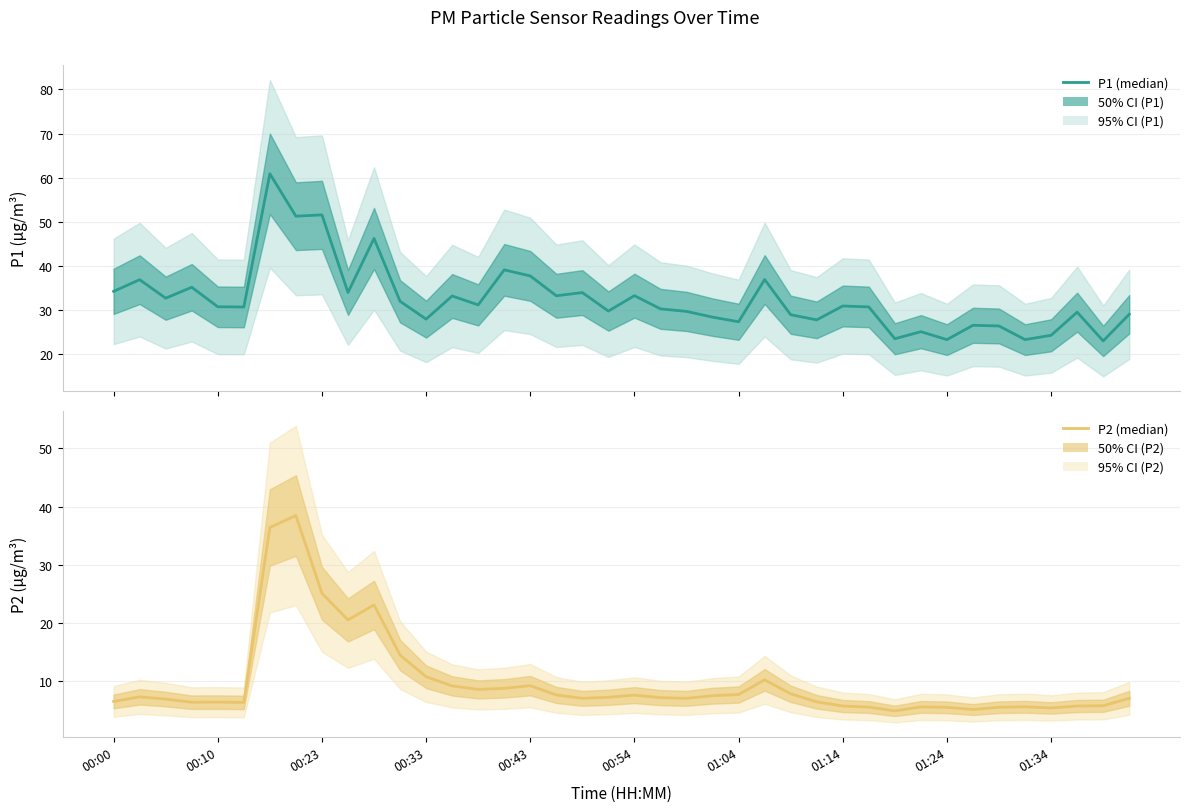

Between 27 and 35, which is larger?

27